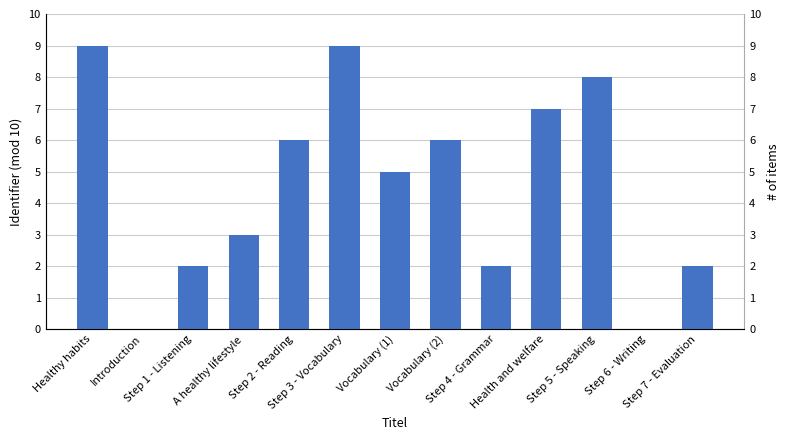

What is the difference between the second highest and minimum values?

9